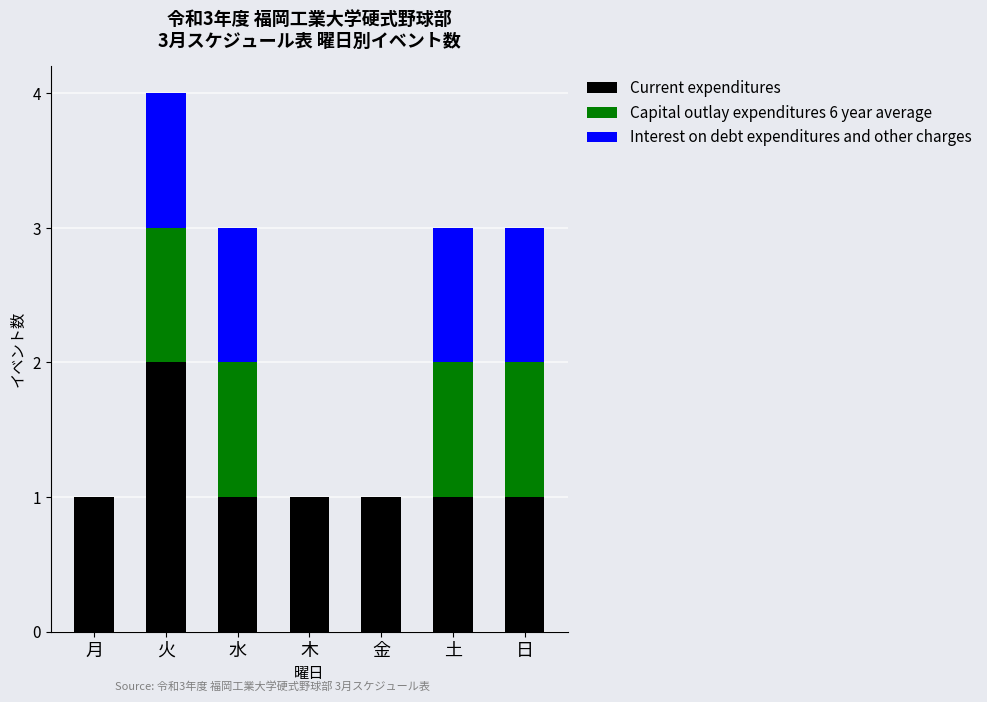

Does the chart contain stacked bars?

Yes